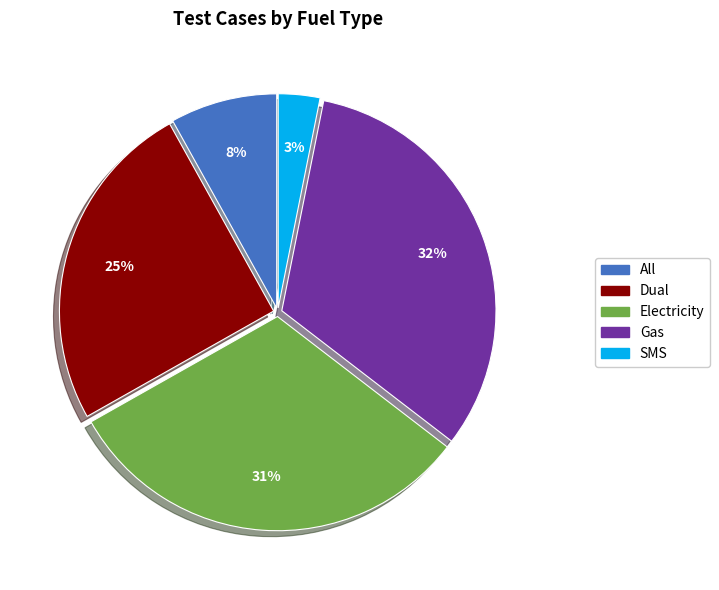

True or false: Dual accounts for 36% of the total.

False